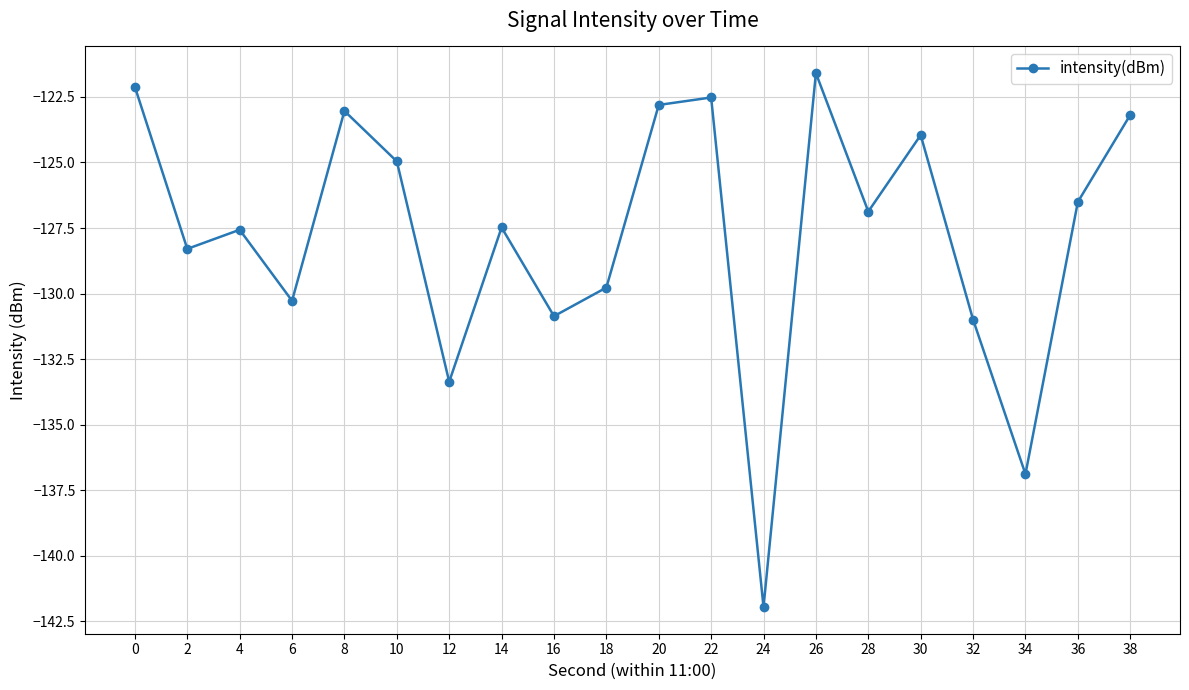

Which has a higher value, 6 or 24?

6